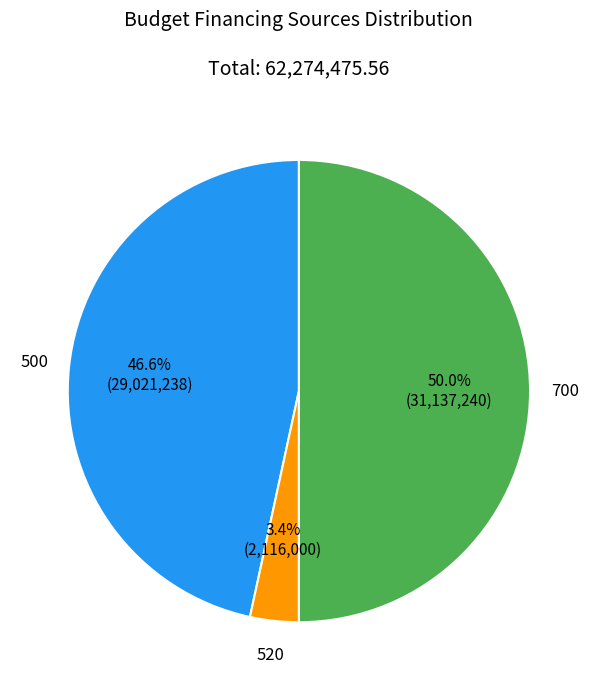

How many segments does this pie chart have?

3